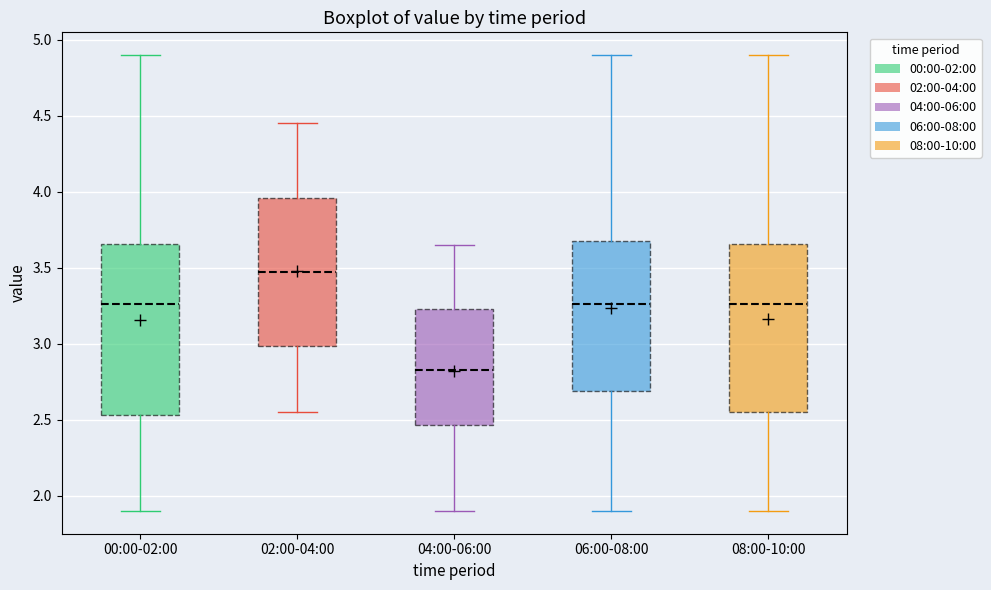

Reading left to right, transcribe this box plot: for each box, give where its median line is, the range the box spans, and where its two whiskers end, as read against the y-axis. The values are not printed on the chart, so give them approximately, as read against the axis.

00:00-02:00: median 3.25, box 2.55 to 3.65, whiskers 1.90 to 4.90
02:00-04:00: median 3.50, box 3.00 to 3.95, whiskers 2.55 to 4.45
04:00-06:00: median 2.85, box 2.45 to 3.25, whiskers 1.90 to 3.65
06:00-08:00: median 3.25, box 2.70 to 3.70, whiskers 1.90 to 4.90
08:00-10:00: median 3.25, box 2.55 to 3.65, whiskers 1.90 to 4.90